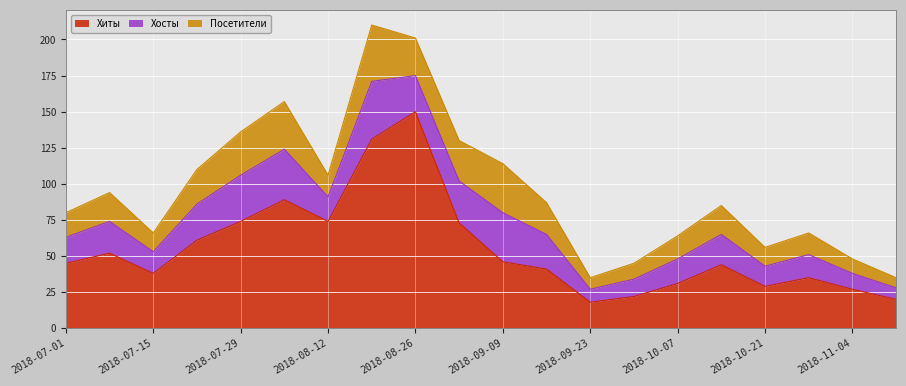

What is the smallest value displayed?

7